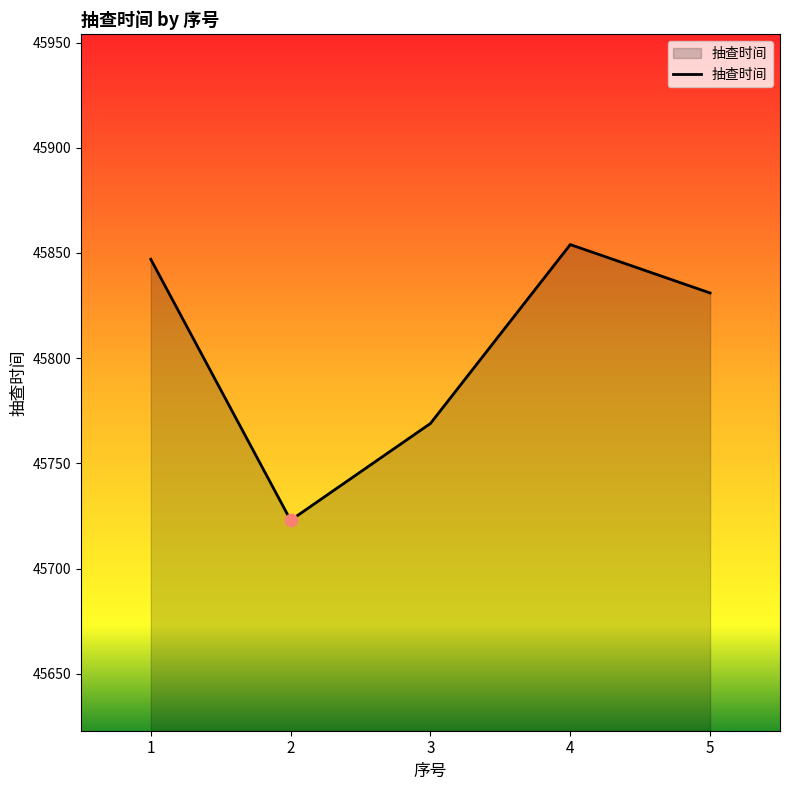

Between 1 and 3, which is larger?

1